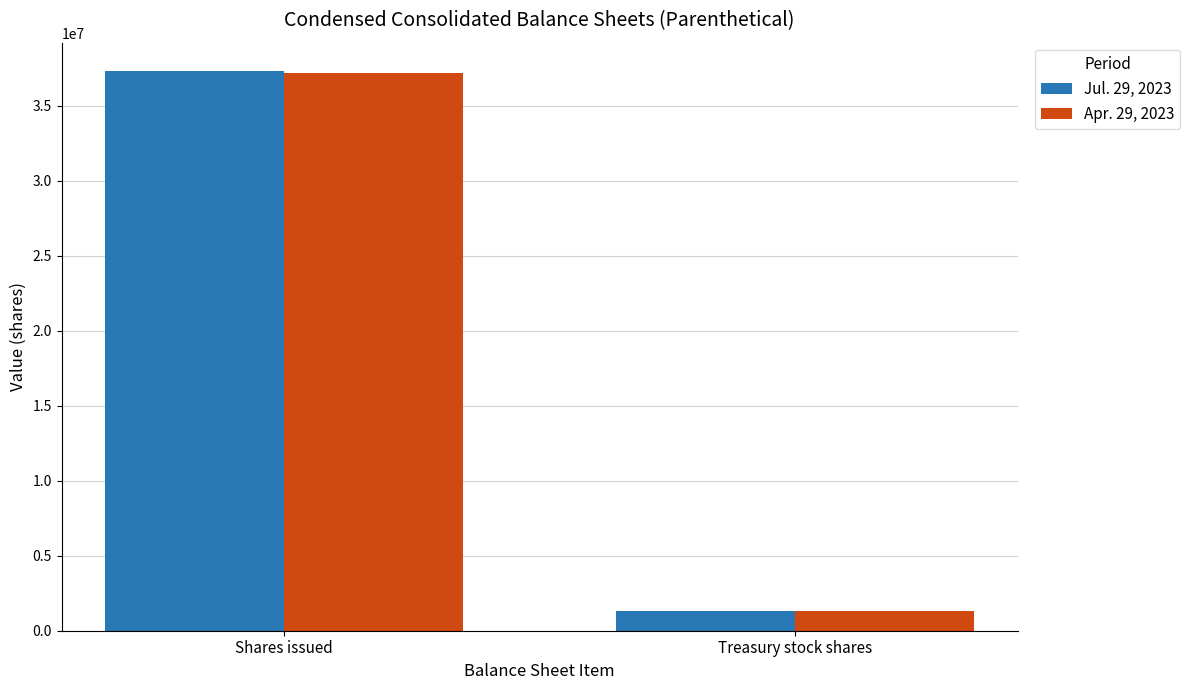

Is it true that Jul. 29, 2023 equals 1346624 at Treasury stock shares?

True